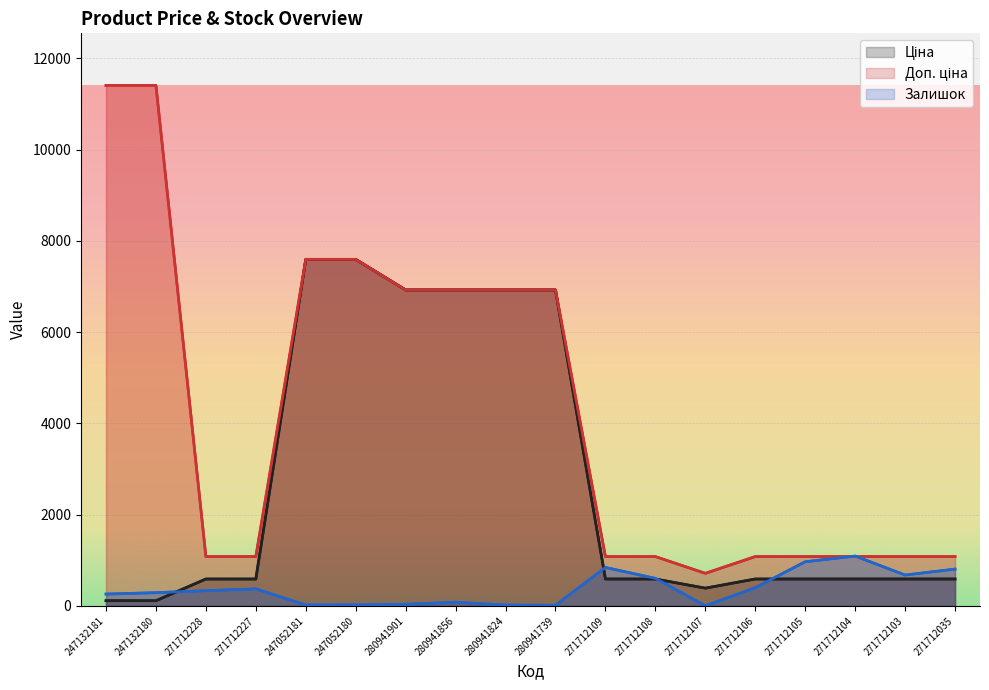

What is the label of the 1st point from the left?

247132181